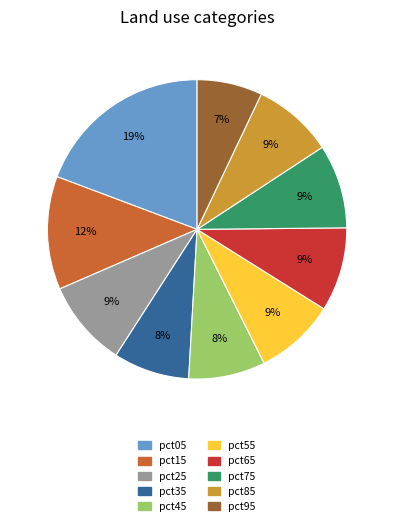

Combined, do pct35 and pct85 account for over 50%?

No